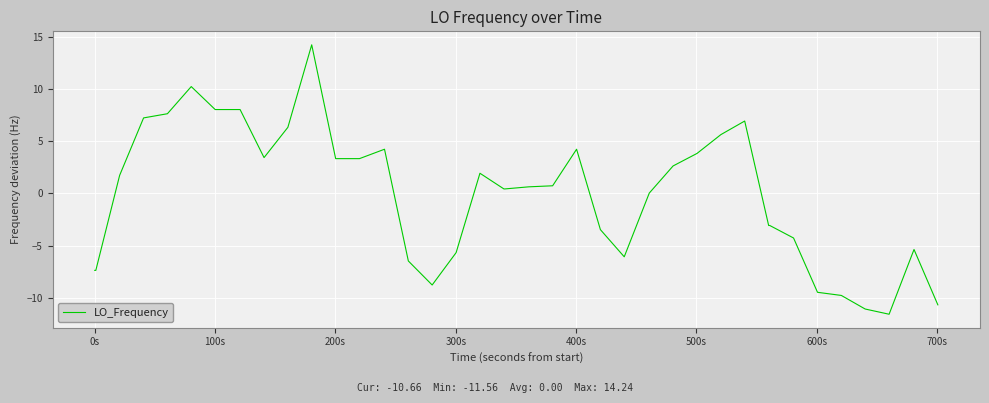

What is the maximum value shown in the chart?

14.2